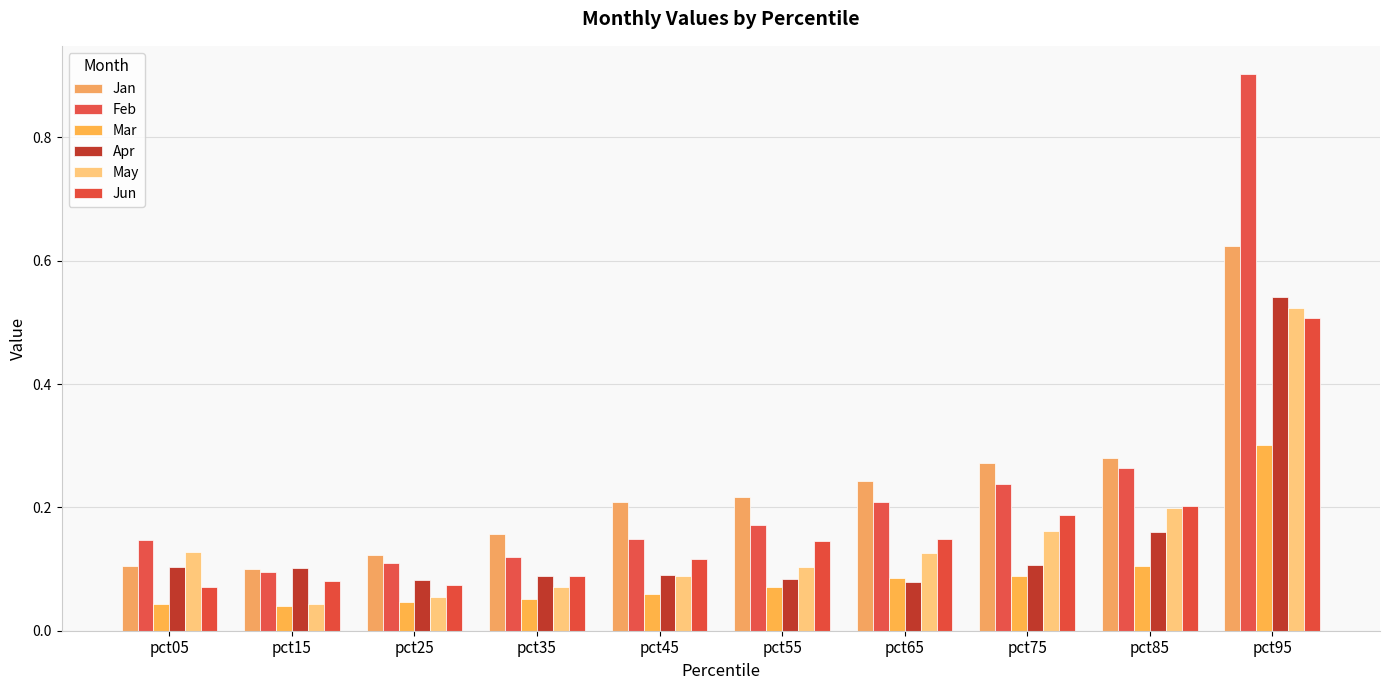

Which category has the lowest value in the May series?

pct15